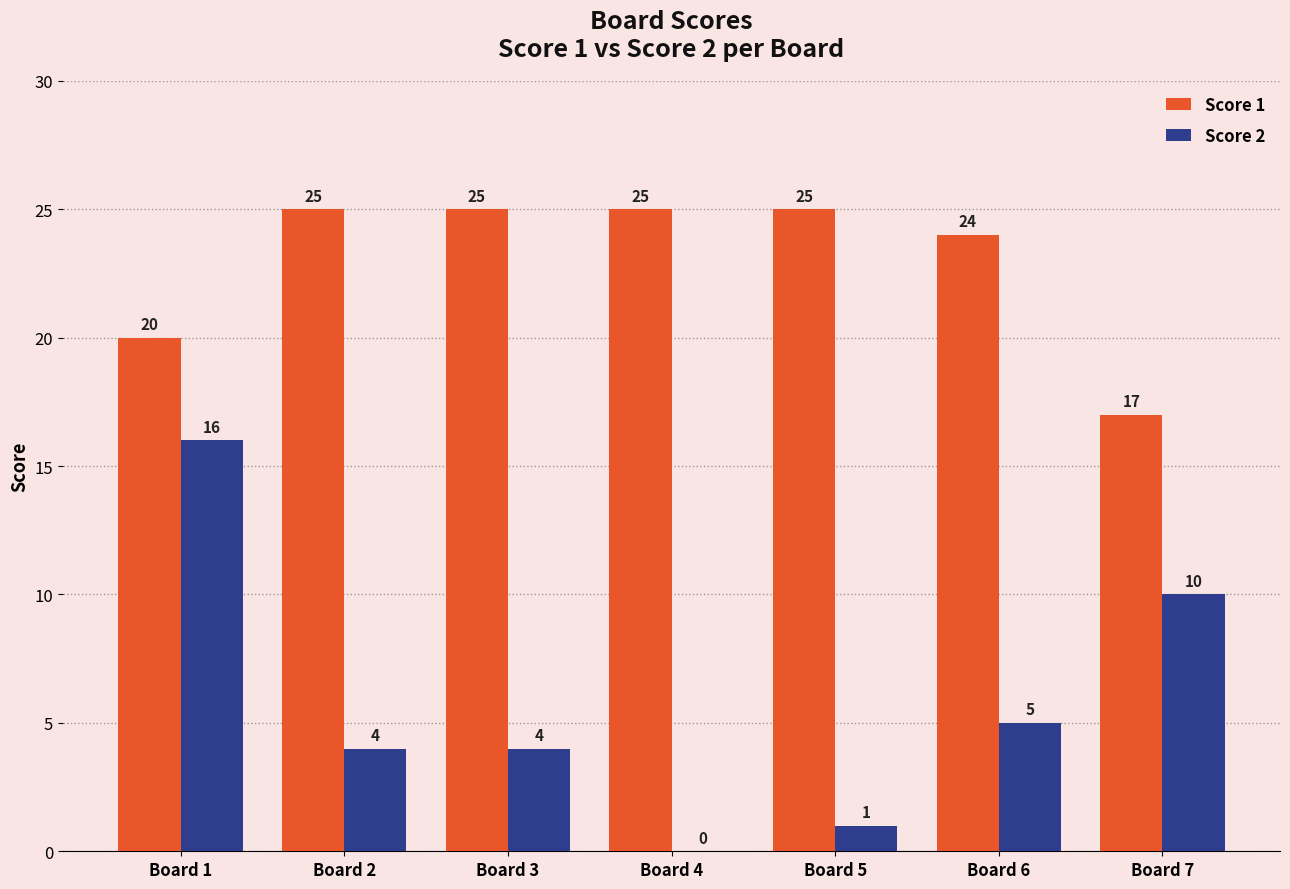

Reading right to left, what are all the values shown in this chart?

Score 1: Board 7=17	Board 6=24	Board 5=25	Board 4=25	Board 3=25	Board 2=25	Board 1=20
Score 2: Board 7=10	Board 6=5	Board 5=1	Board 4=0	Board 3=4	Board 2=4	Board 1=16